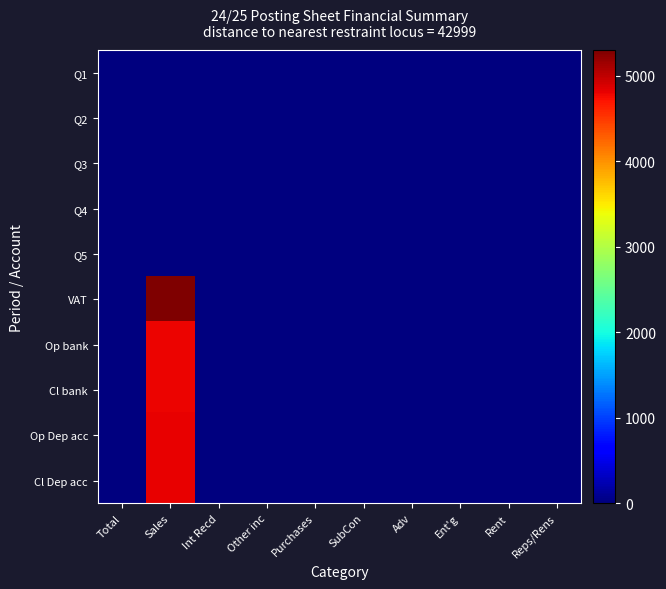

Reading left to right, extract all data points from this chart.

Q1: Total=0	Sales=0	Int Recd=0	Other inc=0	Purchases=0	SubCon=0	Adv=0	Ent'g=0	Rent=0	Reps/Rens=0
Q2: Total=0	Sales=0	Int Recd=0	Other inc=0	Purchases=0	SubCon=0	Adv=0	Ent'g=0	Rent=0	Reps/Rens=0
Q3: Total=0	Sales=0	Int Recd=0	Other inc=0	Purchases=0	SubCon=0	Adv=0	Ent'g=0	Rent=0	Reps/Rens=0
Q4: Total=0	Sales=0	Int Recd=0	Other inc=0	Purchases=0	SubCon=0	Adv=0	Ent'g=0	Rent=0	Reps/Rens=0
Q5: Total=0	Sales=0	Int Recd=0	Other inc=0	Purchases=0	SubCon=0	Adv=0	Ent'g=0	Rent=0	Reps/Rens=0
VAT: Total=0	Sales=5300	Int Recd=0	Other inc=0	Purchases=0	SubCon=0	Adv=0	Ent'g=0	Rent=0	Reps/Rens=0
Op bank: Total=0	Sales=4800	Int Recd=0	Other inc=0	Purchases=0	SubCon=0	Adv=0	Ent'g=0	Rent=0	Reps/Rens=0
Cl bank: Total=0	Sales=4800	Int Recd=0	Other inc=0	Purchases=0	SubCon=0	Adv=0	Ent'g=0	Rent=0	Reps/Rens=0
Op Dep acc: Total=0	Sales=4810	Int Recd=0	Other inc=0	Purchases=0	SubCon=0	Adv=0	Ent'g=0	Rent=0	Reps/Rens=0
Cl Dep acc: Total=0	Sales=4810	Int Recd=0	Other inc=0	Purchases=0	SubCon=0	Adv=0	Ent'g=0	Rent=0	Reps/Rens=0